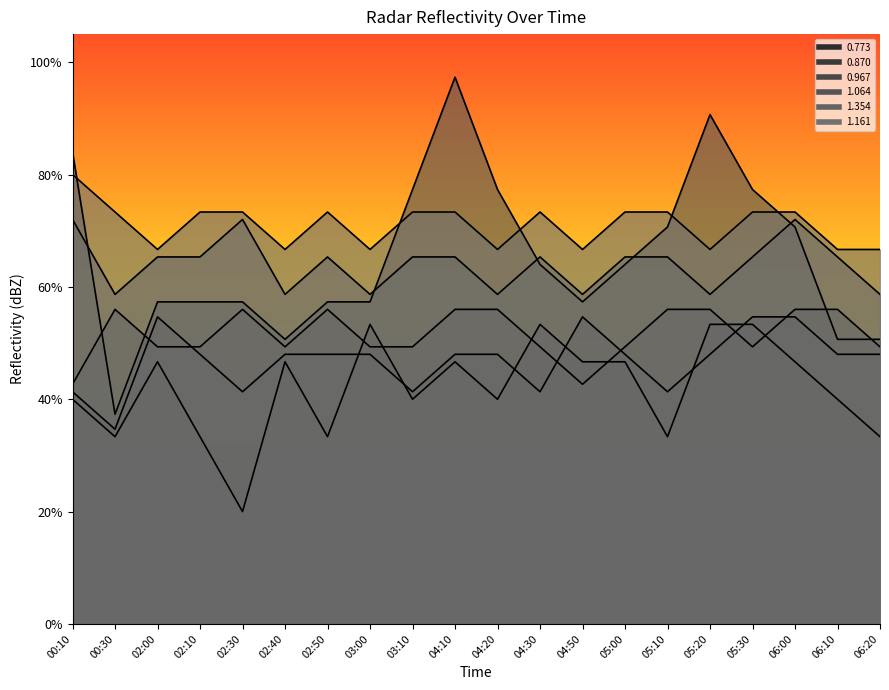

What is the lowest value of the 0.870 series?

0.3